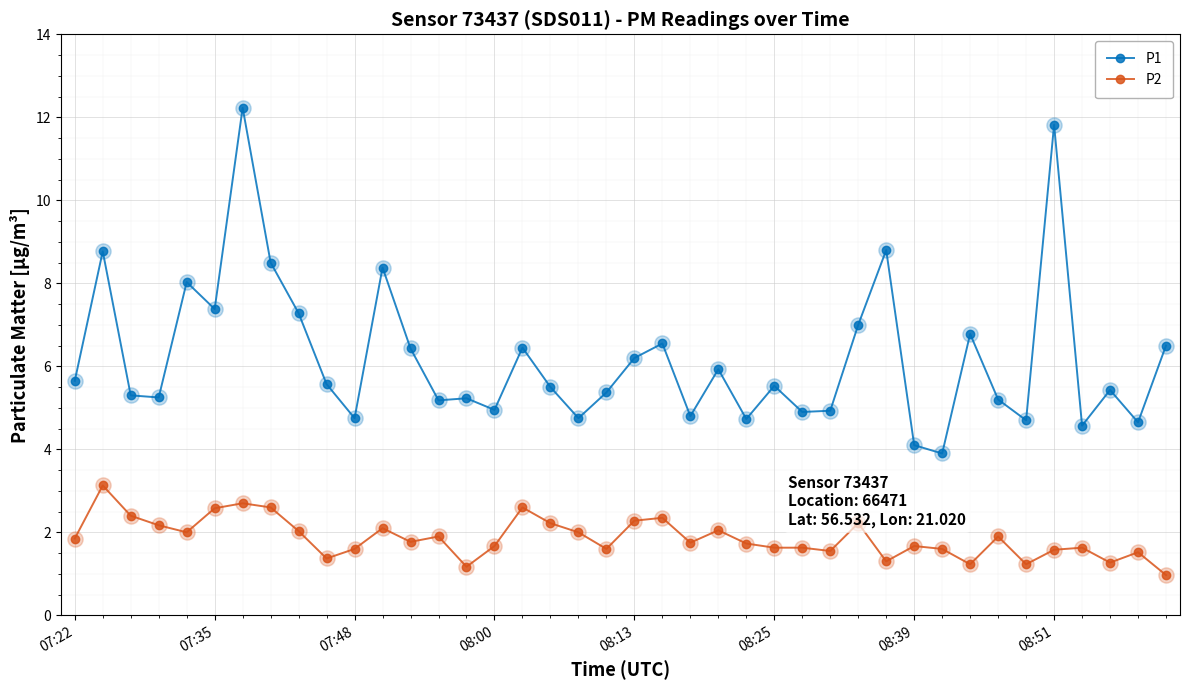

Which series has the largest total across all categories?

P1